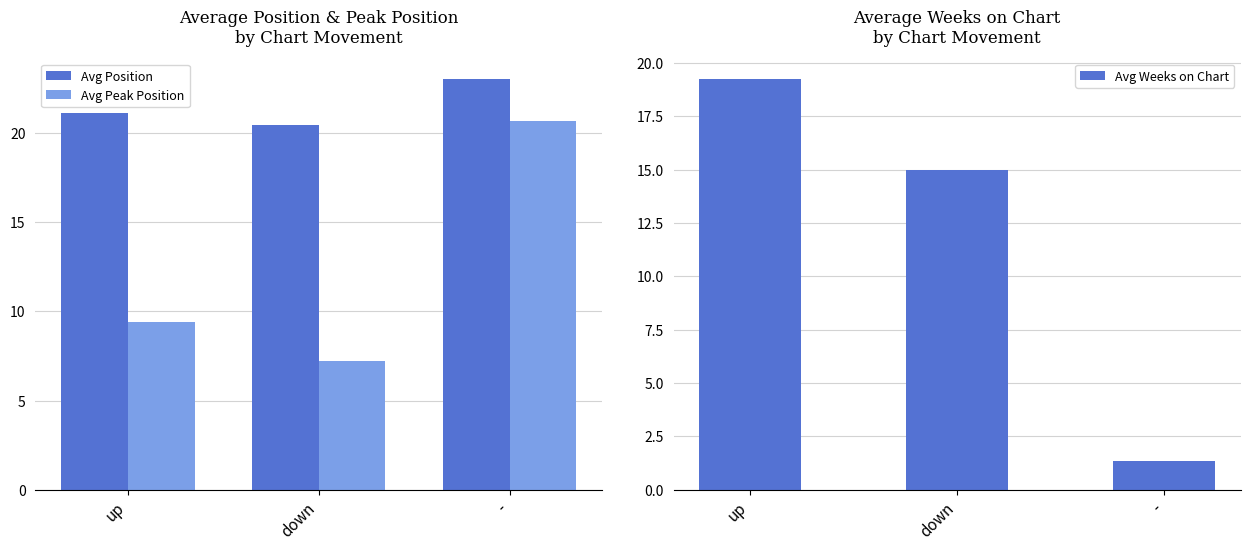

What is the spread (max minus min) of values at up?

11.7